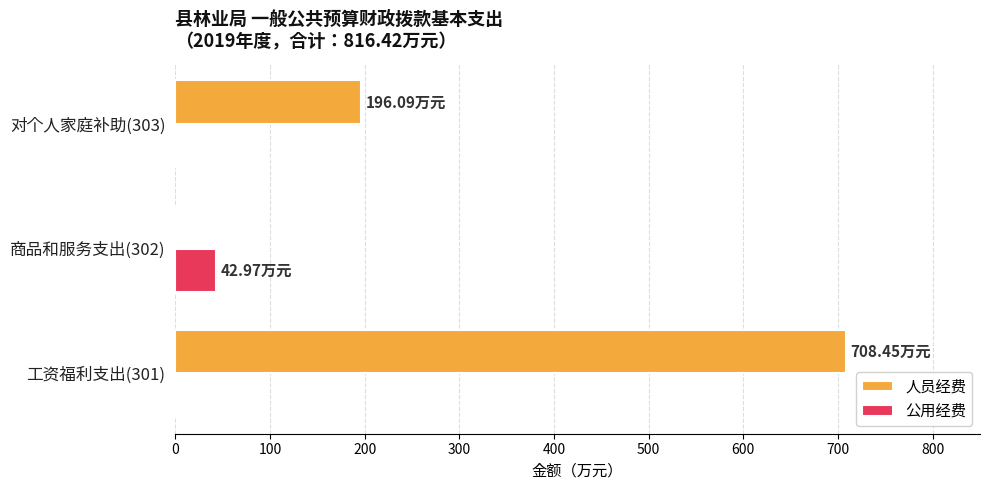

What is the sum of all 公用经费 values?

43.0